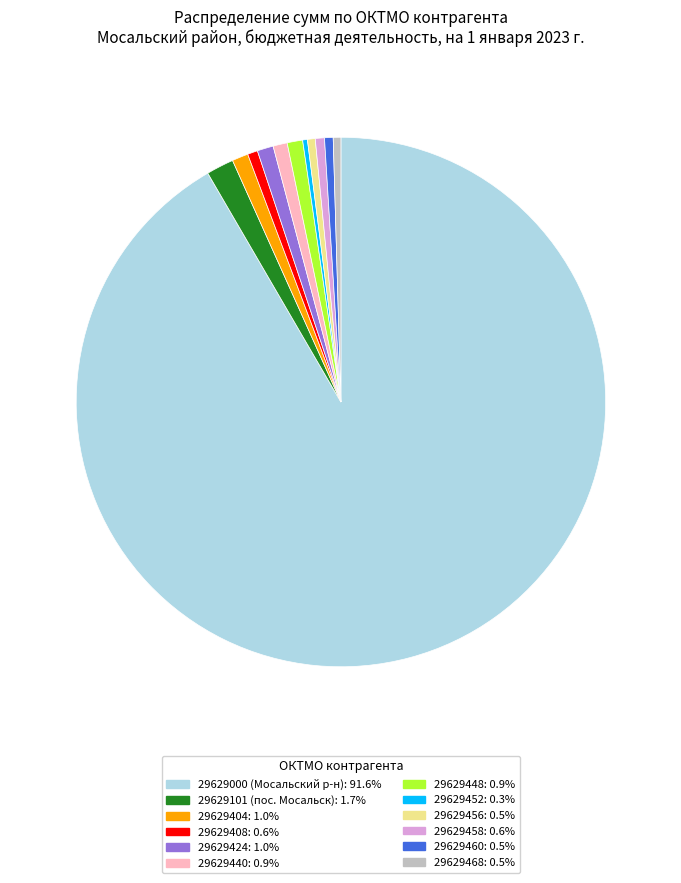

Does 29629000 (Мосальский р-н): 91.6% account for over 50% of the chart?

Yes